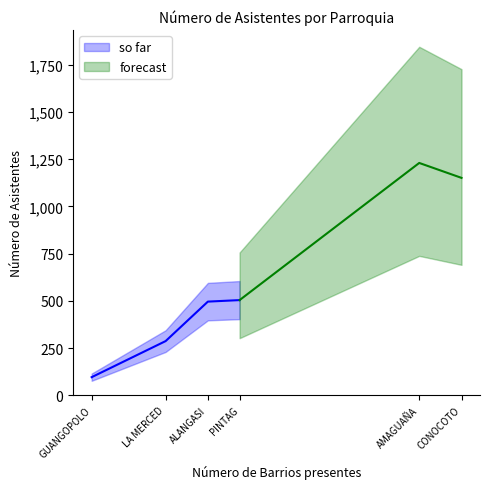

Which category has the highest value across all series?

AMAGUAÑA